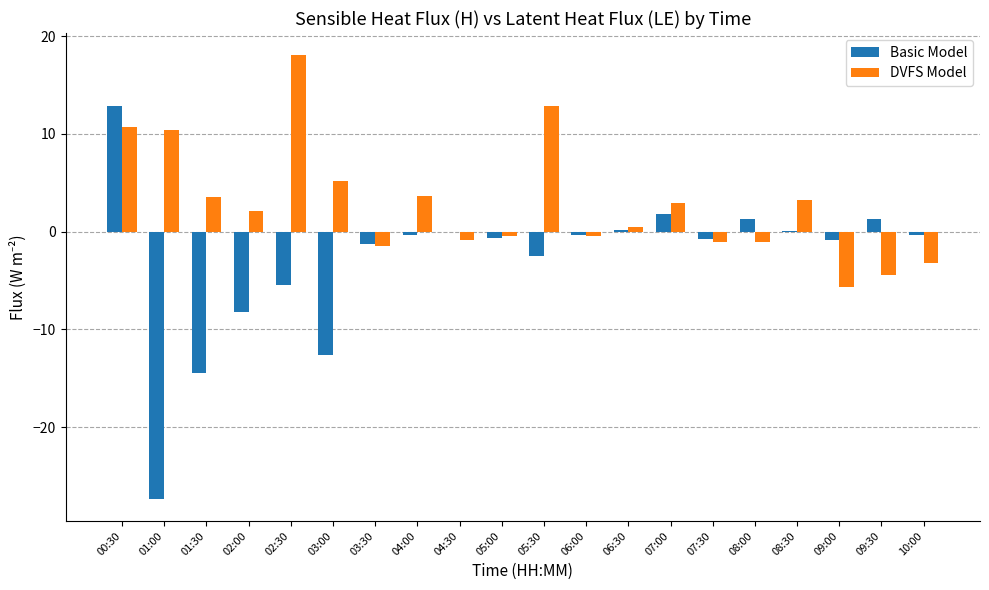

Is the value of Basic Model at 09:30 greater than the value of DVFS Model at 04:00?

No